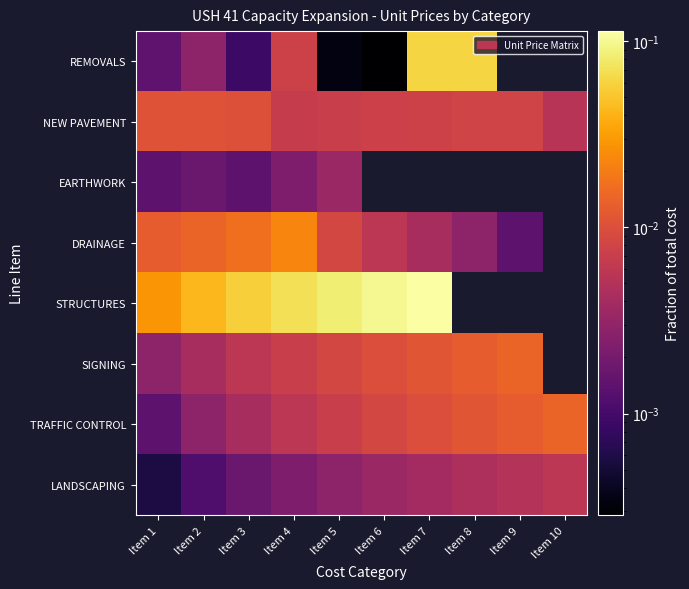

Which series changed the most between Item 4 and Item 6?

STRUCTURES